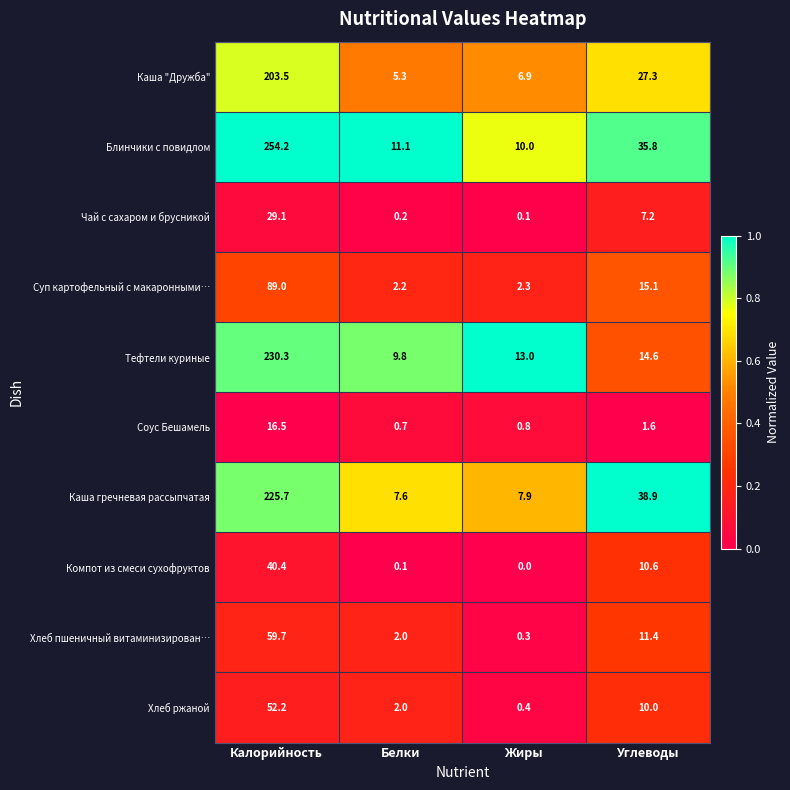

Which series has the largest range (max minus min)?

Блинчики с повидлом